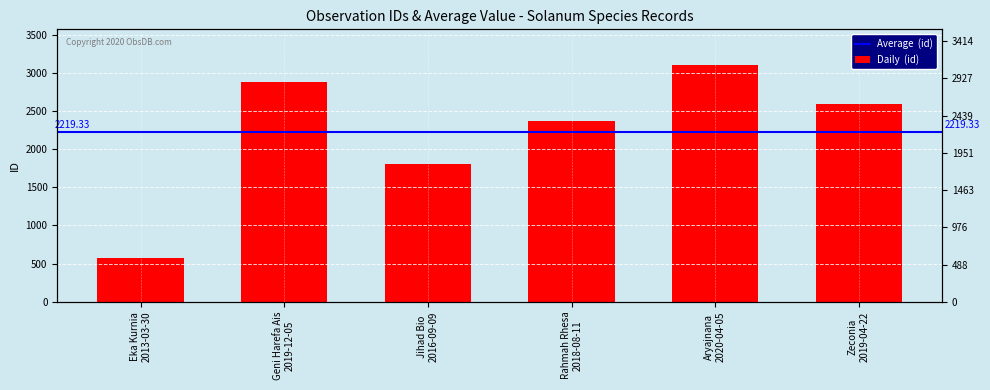

Does the chart contain stacked bars?

No